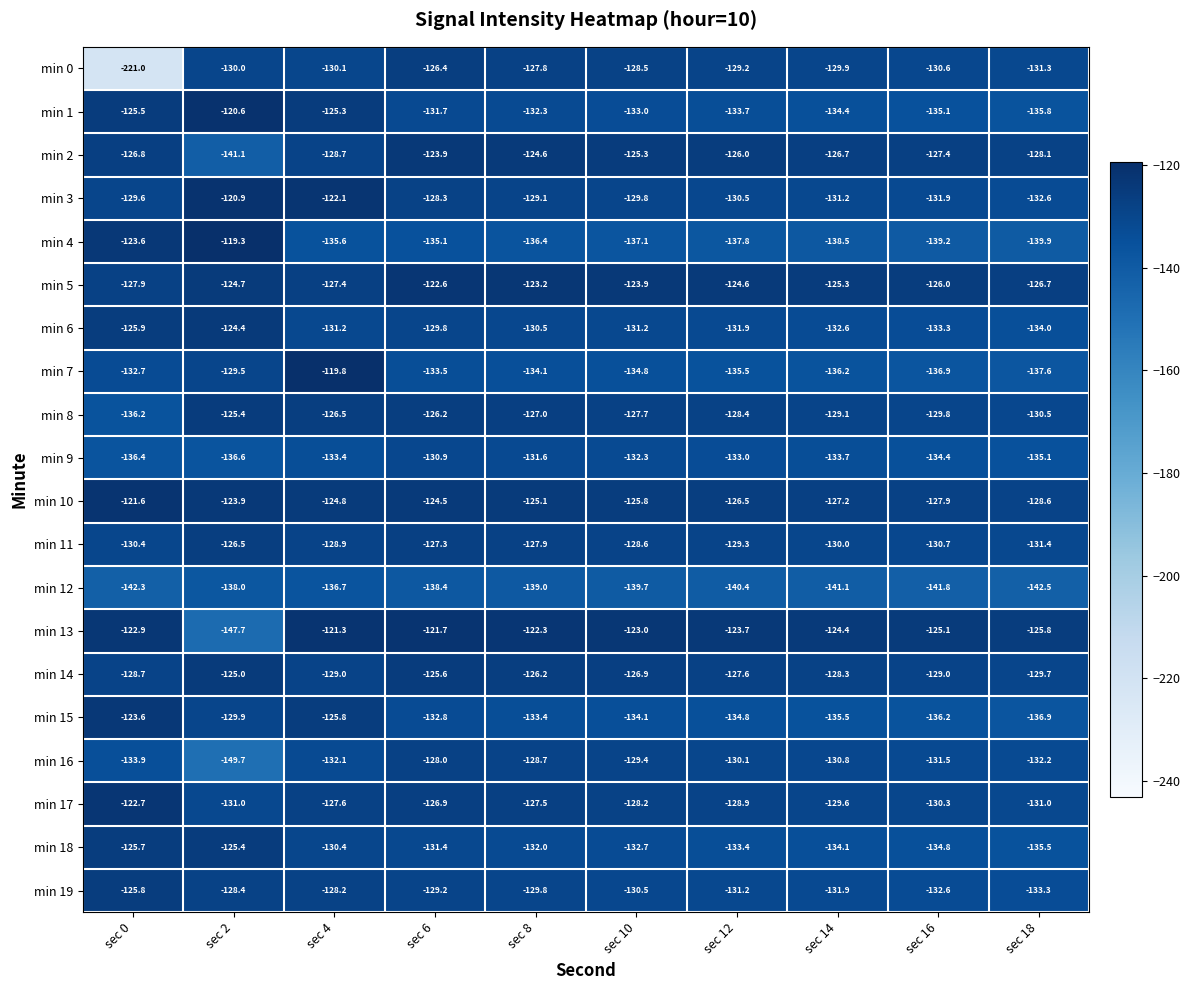

What is the spread (max minus min) of values at sec 8?

16.7